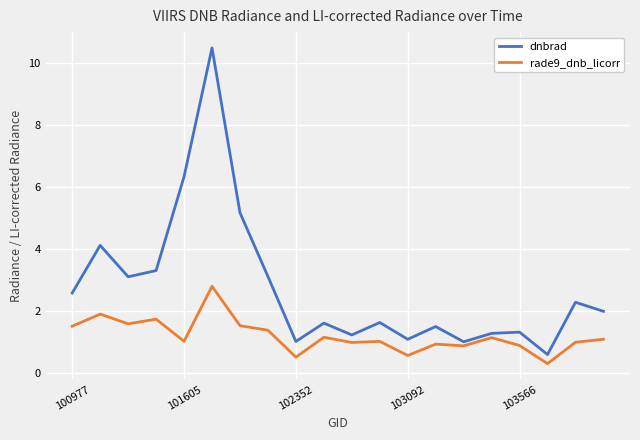

Which series has the largest total across all categories?

dnbrad